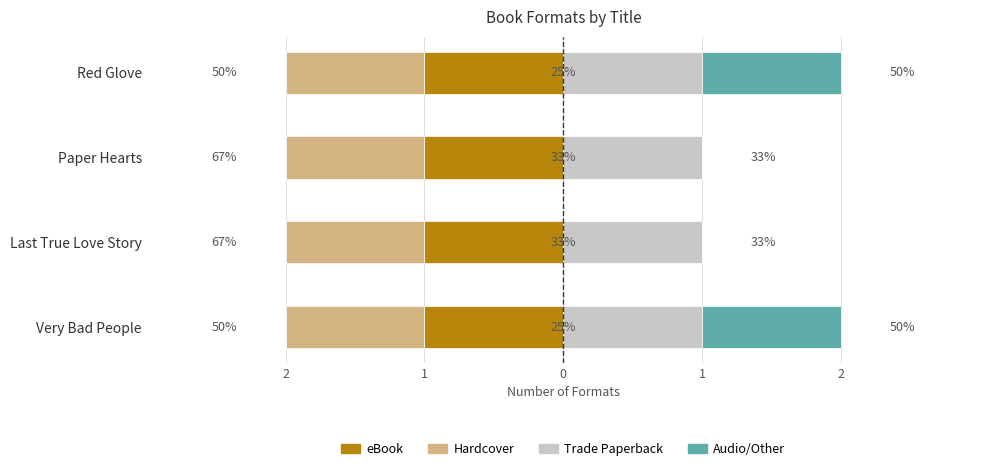

Which series has the largest range (max minus min)?

Audio/Other